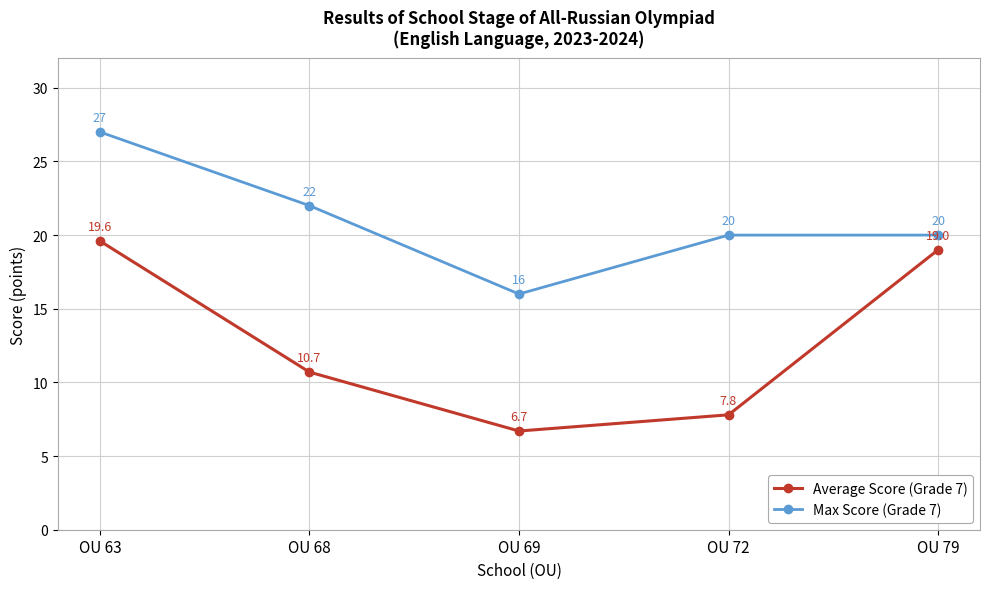

Reading left to right, what are all the values shown in this chart?

Average Score (Grade 7): 19.6	10.7	6.7	7.8	19.0
Max Score (Grade 7): 27.0	22.0	16.0	20.0	20.0